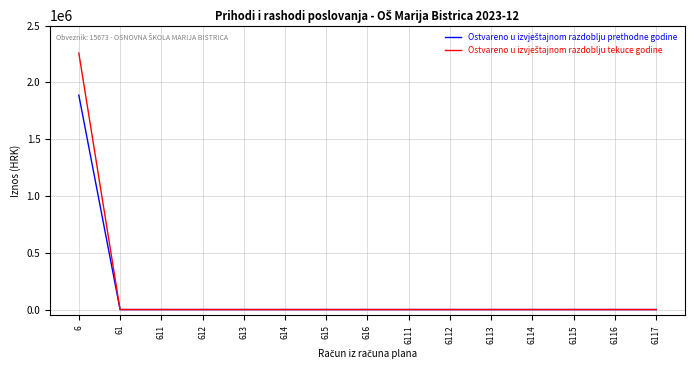

What is the spread (max minus min) of values at 6?

370477.2